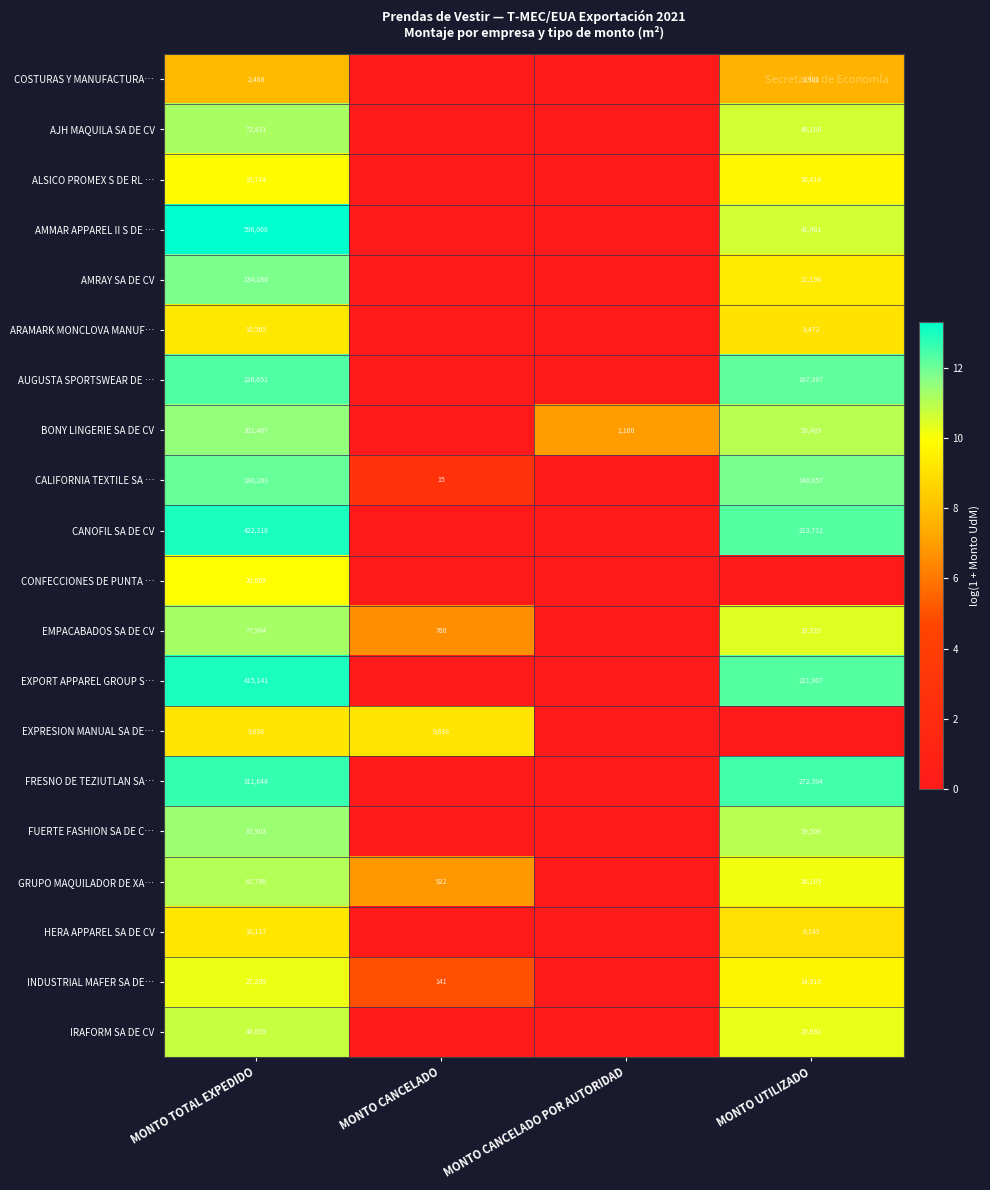

The value of FRESNO DE TEZIUTLAN SA… at MONTO UTILIZADO is 272394. True or false?

True